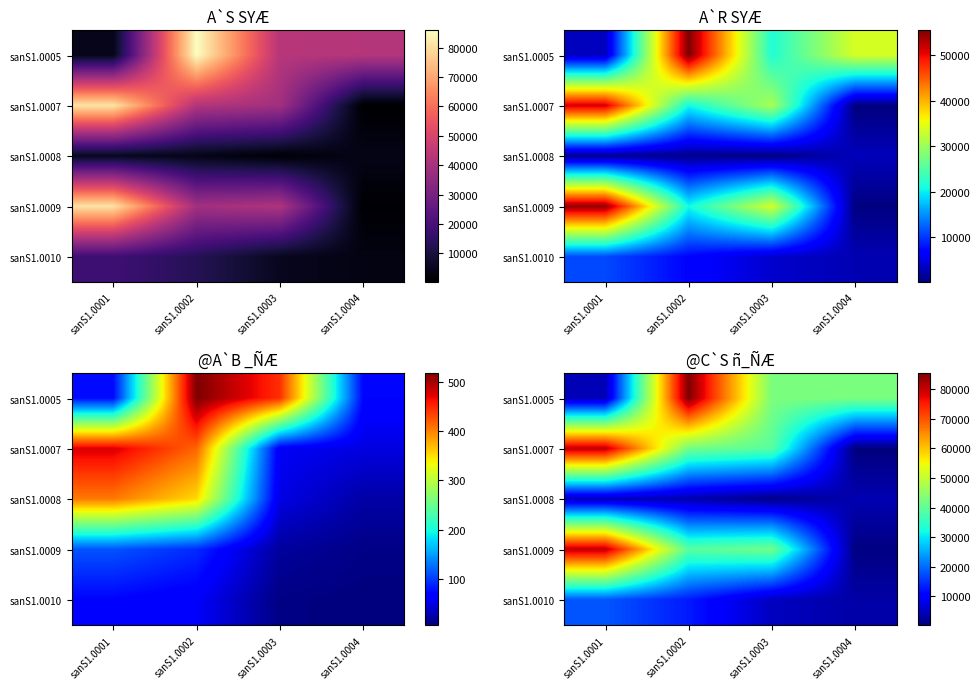

Which series has the largest range (max minus min)?

sanS1.0005